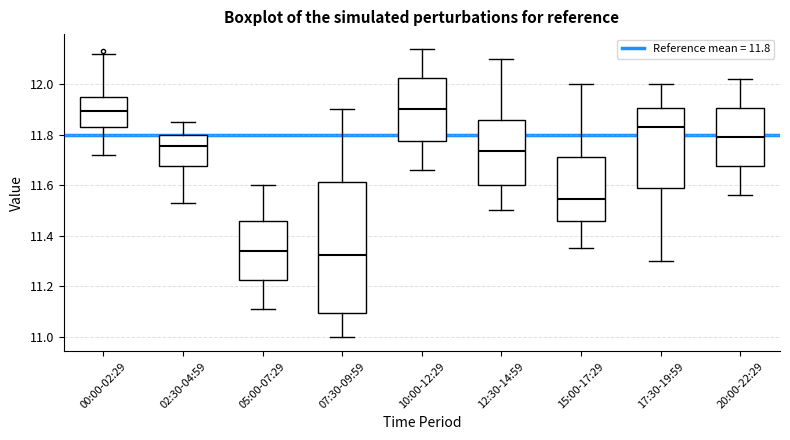

Reading left to right, read every box against the y-axis: the position of its median line, the range the box covers, and the ends of its whiskers. The values are not printed on the chart, so give them approximately, as read against the axis.

00:00-02:29: median 11.90, box 11.84 to 11.96, whiskers 11.72 to 12.12
02:30-04:59: median 11.76, box 11.68 to 11.80, whiskers 11.54 to 11.86
05:00-07:29: median 11.34, box 11.22 to 11.46, whiskers 11.12 to 11.60
07:30-09:59: median 11.32, box 11.10 to 11.62, whiskers 11.00 to 11.90
10:00-12:29: median 11.90, box 11.78 to 12.02, whiskers 11.66 to 12.14
12:30-14:59: median 11.74, box 11.60 to 11.86, whiskers 11.50 to 12.10
15:00-17:29: median 11.54, box 11.46 to 11.72, whiskers 11.36 to 12.00
17:30-19:59: median 11.84, box 11.58 to 11.90, whiskers 11.30 to 12.00
20:00-22:29: median 11.80, box 11.68 to 11.90, whiskers 11.56 to 12.02